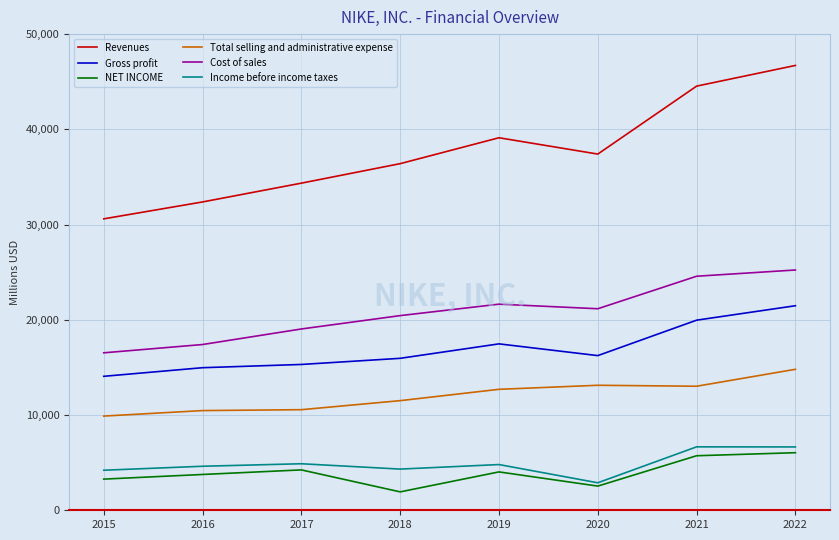

At which category is the sum across all series the highest?

2022